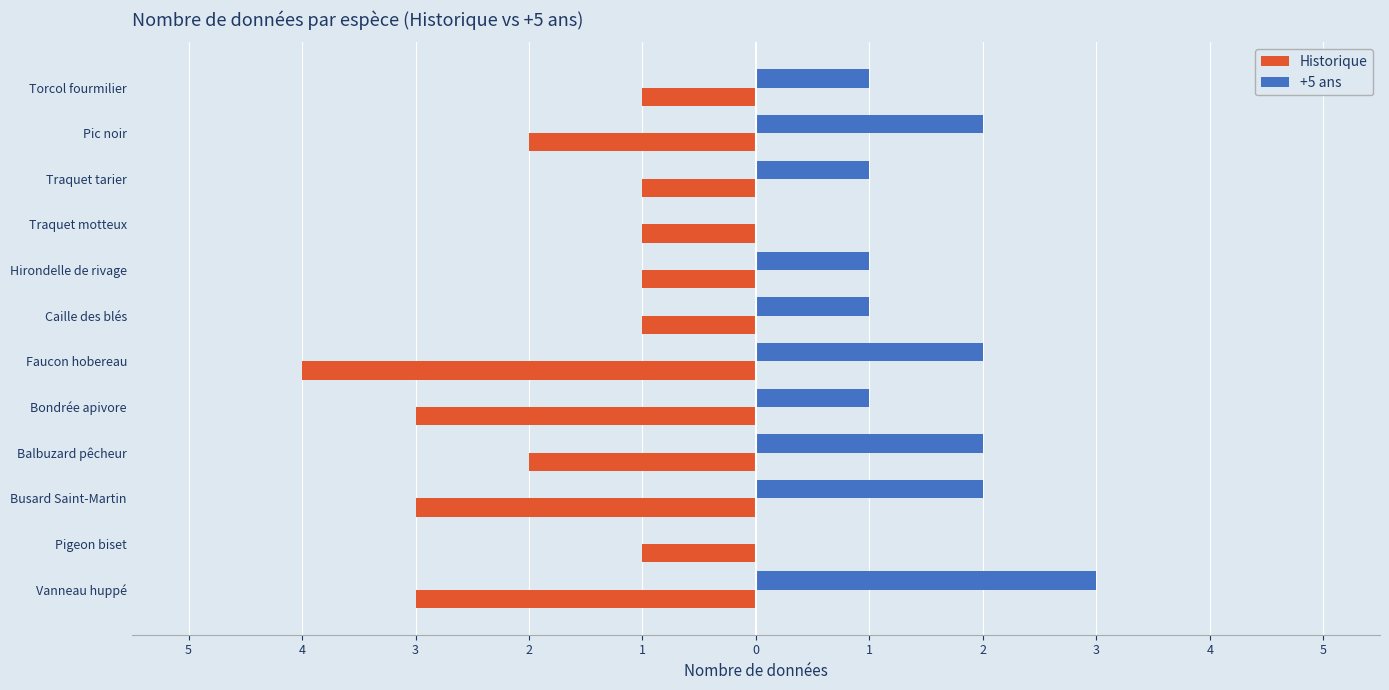

What is the difference between the maximum and minimum values in the Historique series?

3